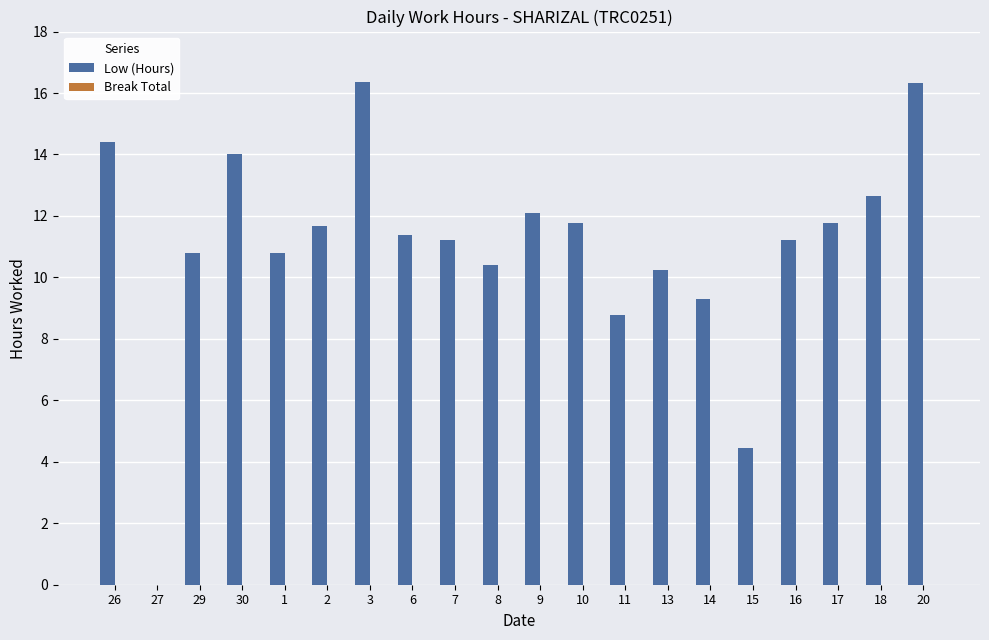

Where does the data first go above 11?

26